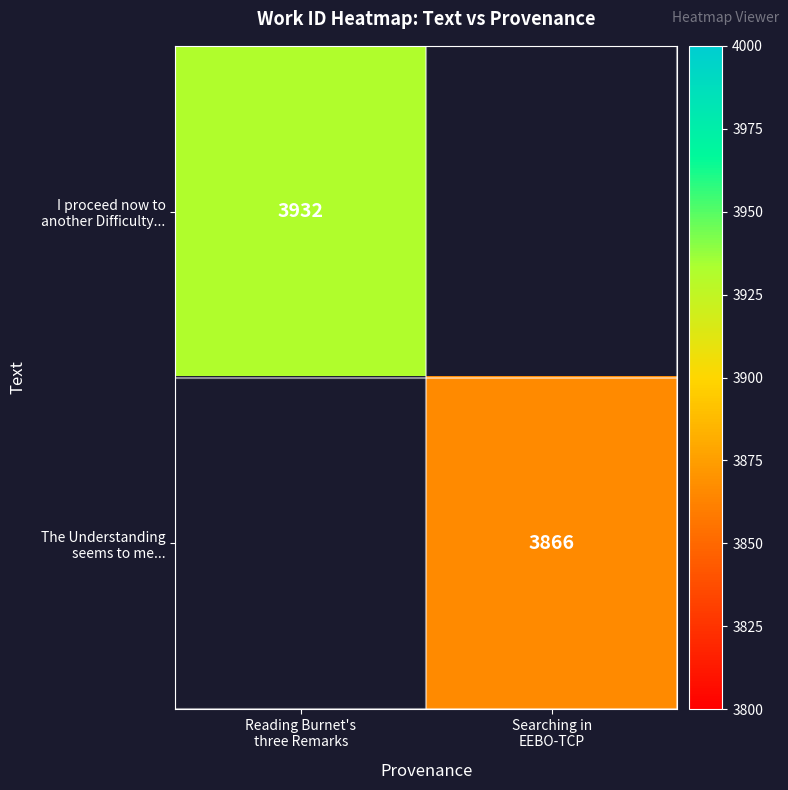

Rank the series by their maximum value, from highest to lowest.

I proceed now to another Difficulty..., The Understanding seems to me...